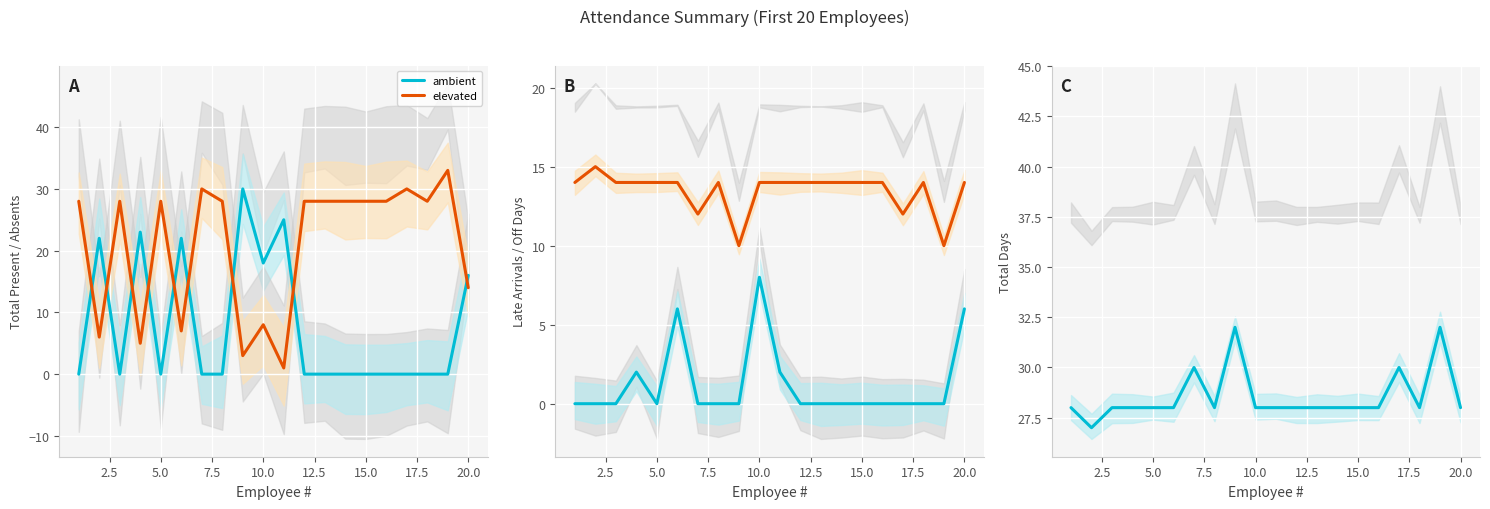

True or false: ambient and elevated cross at least once.

False